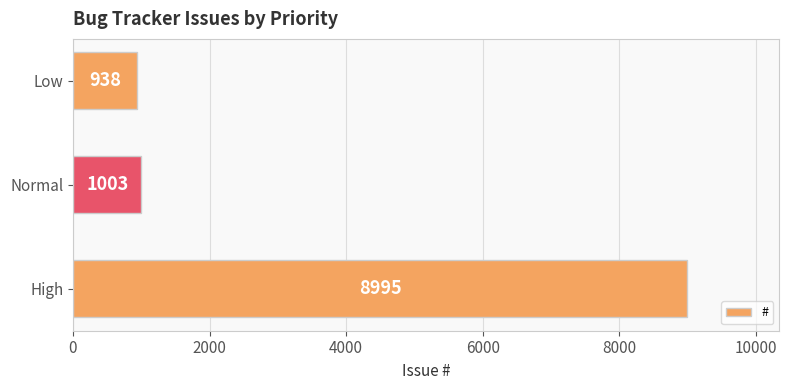

What is the difference between the maximum and minimum values?

8057